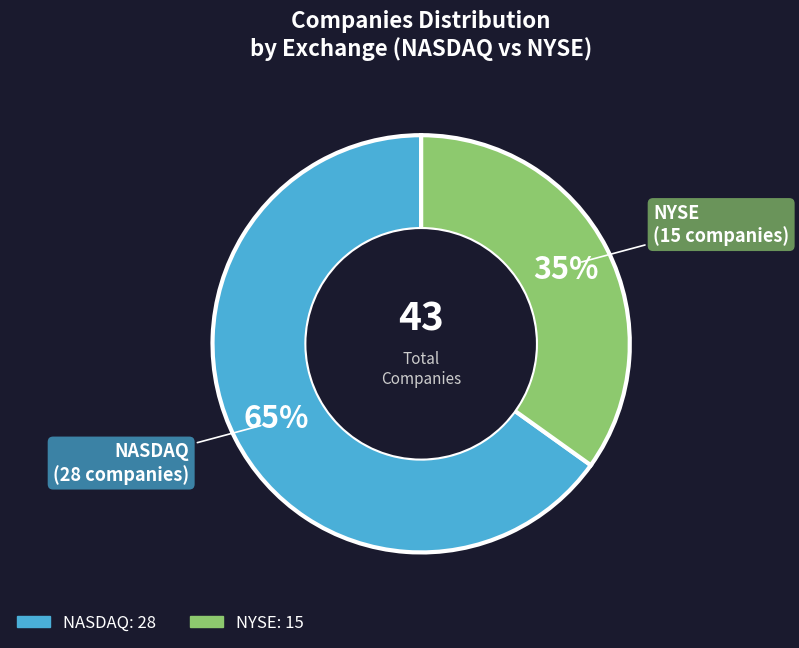

Which category has the biggest portion of the pie?

NASDAQ